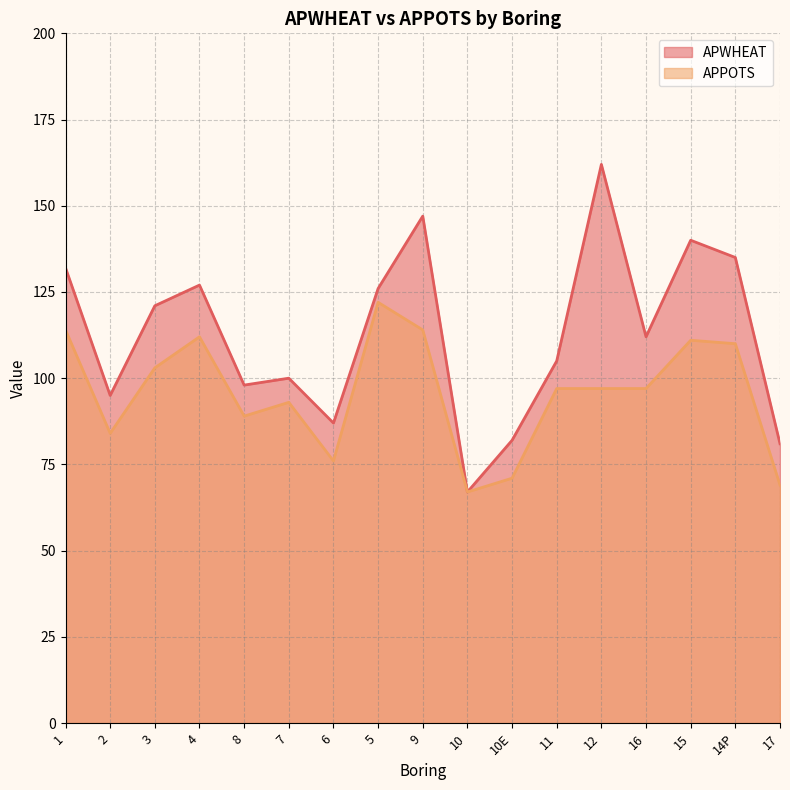

What position from the left is 5?

8